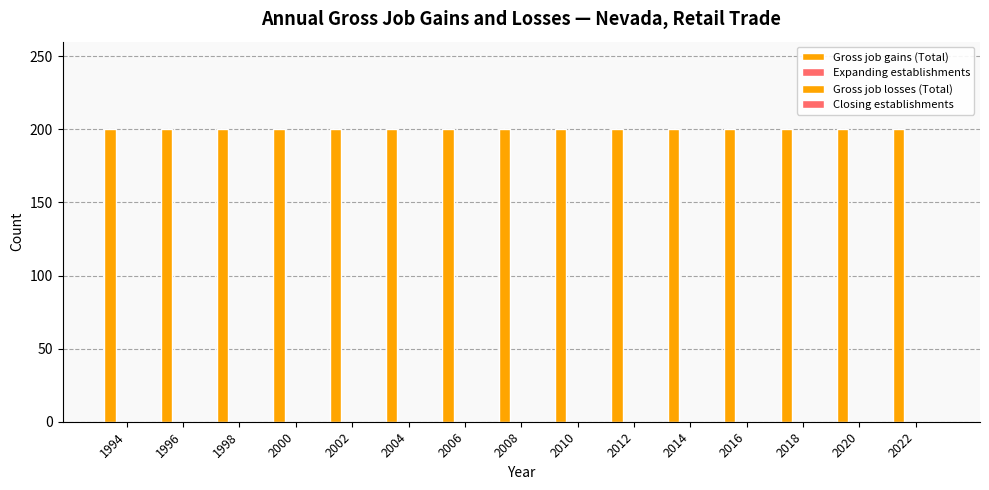

Rank the categories by Gross job gains (Total) value from lowest to highest.

1994, 1996, 1998, 2000, 2002, 2004, 2006, 2008, 2010, 2012, 2014, 2016, 2018, 2020, 2022